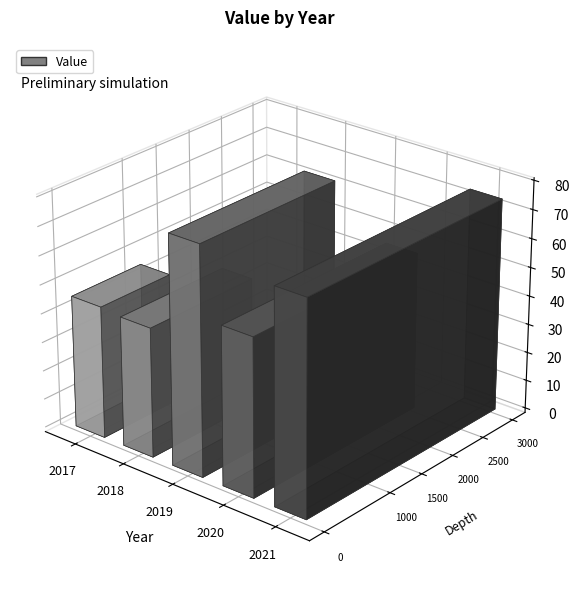

The value at 2019 is 34.4. True or false?

False